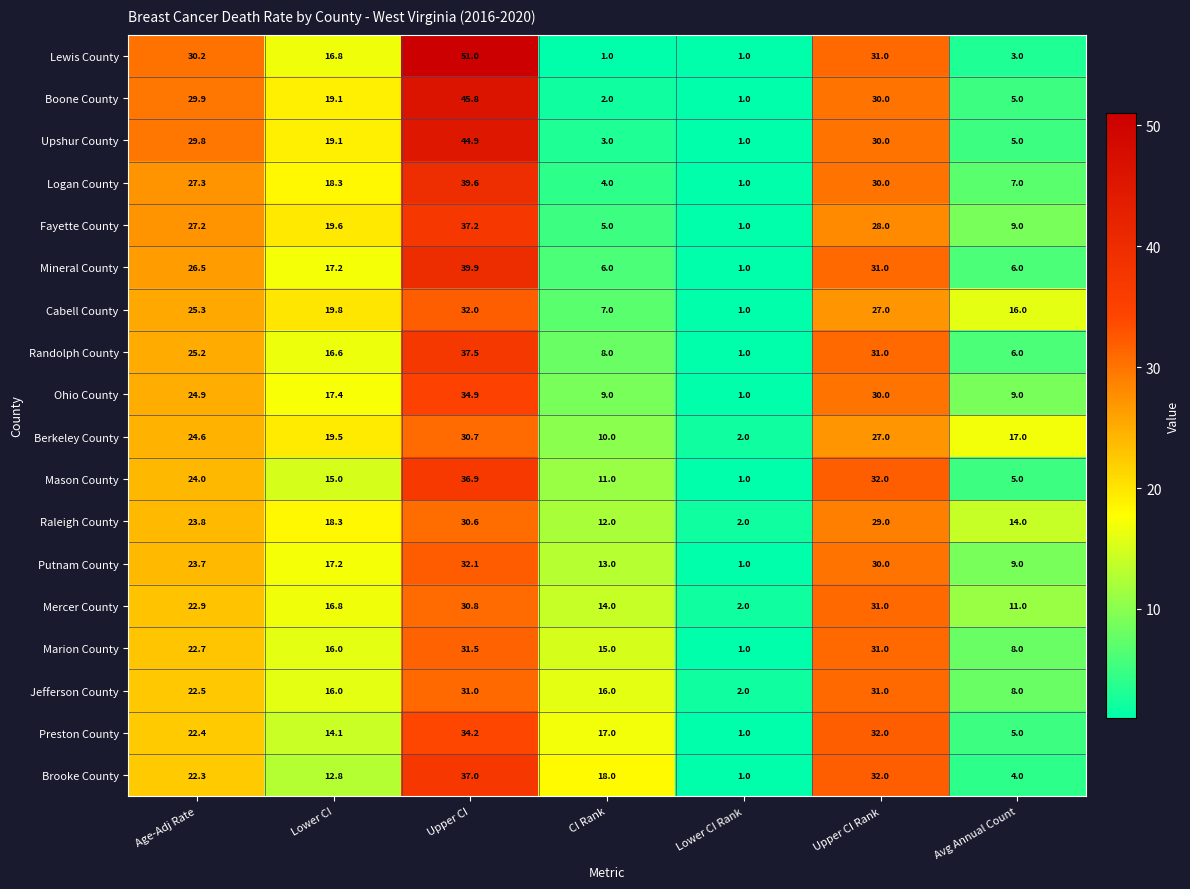

Between Age-Adj Rate and Upper CI, which series saw the biggest shift?

Lewis County